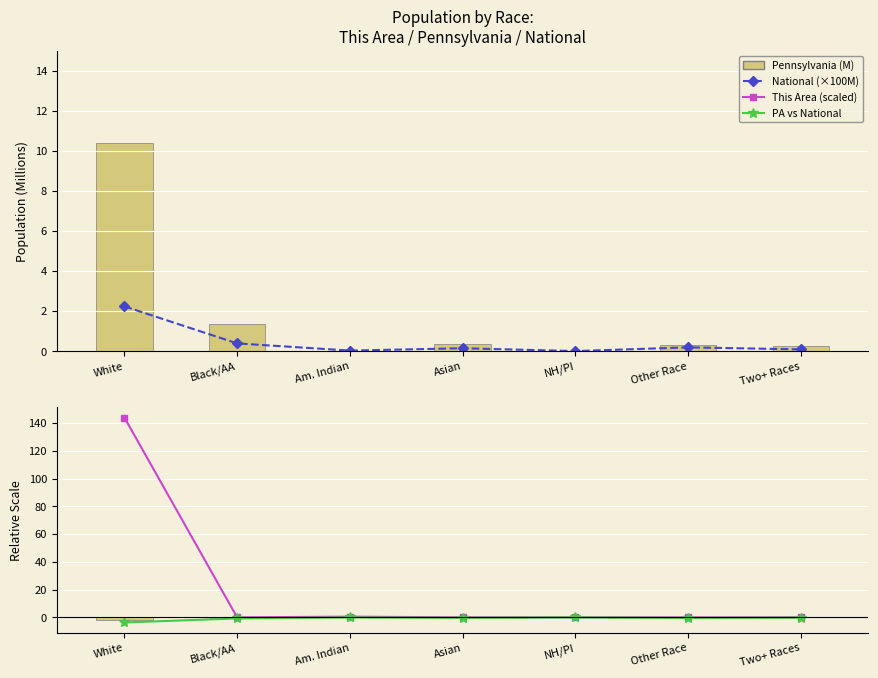

Reading left to right, transcribe all the data shown in this chart.

National (×100M): 2.2	0.4	0.0	0.1	0.0	0.2	0.1
Pennsylvania (M): 10.4	1.4	0.0	0.3	0.0	0.3	0.2
This Area (scaled): 144.0	0.0	0.5	0.0	0.0	0.0	0.0
PA vs National (diff): -3.7	-0.8	-0.1	-0.3	-0.0	-0.5	-0.2
PA bars (neg scaled): -2.1	-0.3	-0.0	-0.1	-0.0	-0.1	-0.0